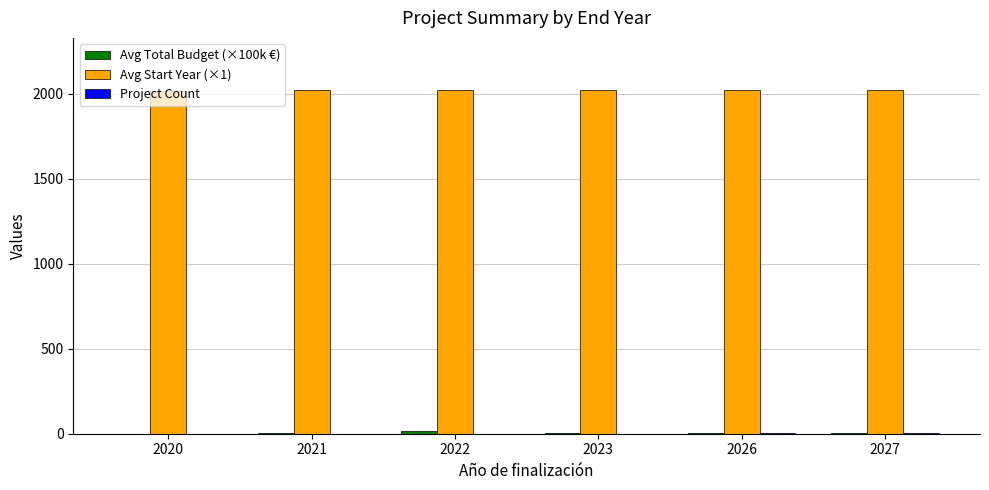

What is the greatest value displayed?

2024.0